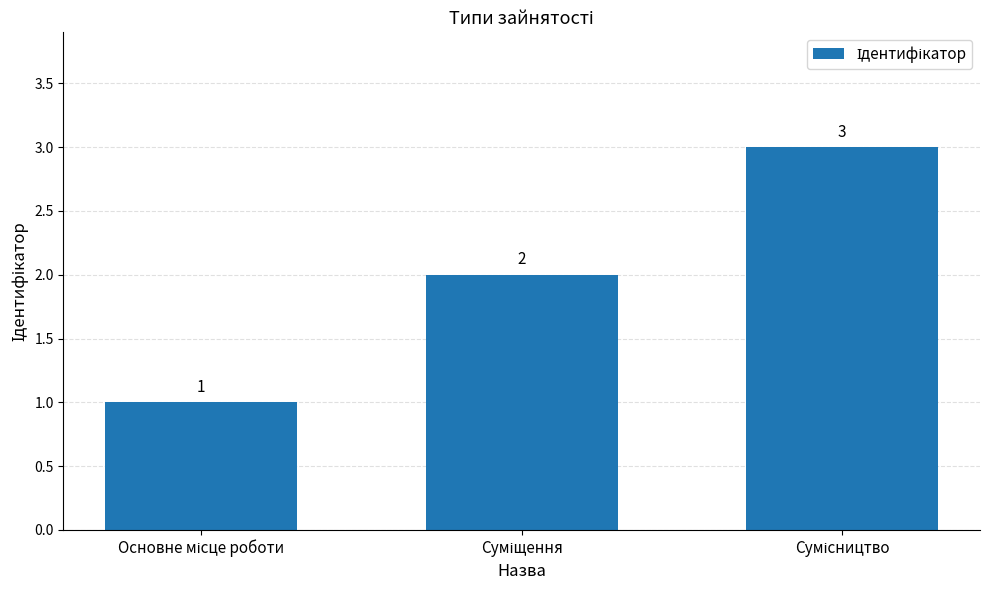

Are the bars grouped side by side (vs. stacked)?

No